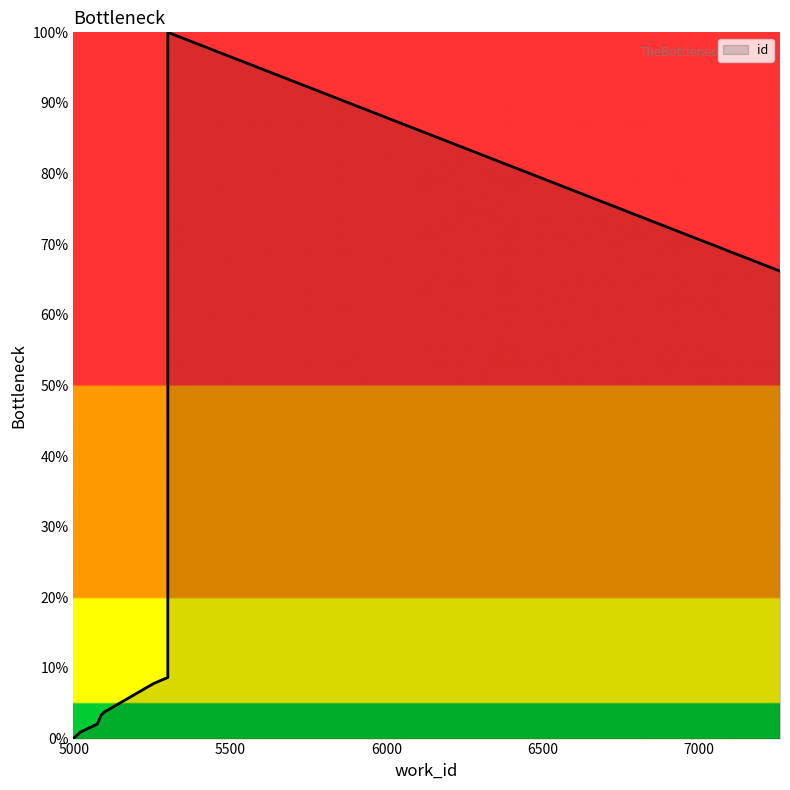

What is the greatest value displayed?

100.0